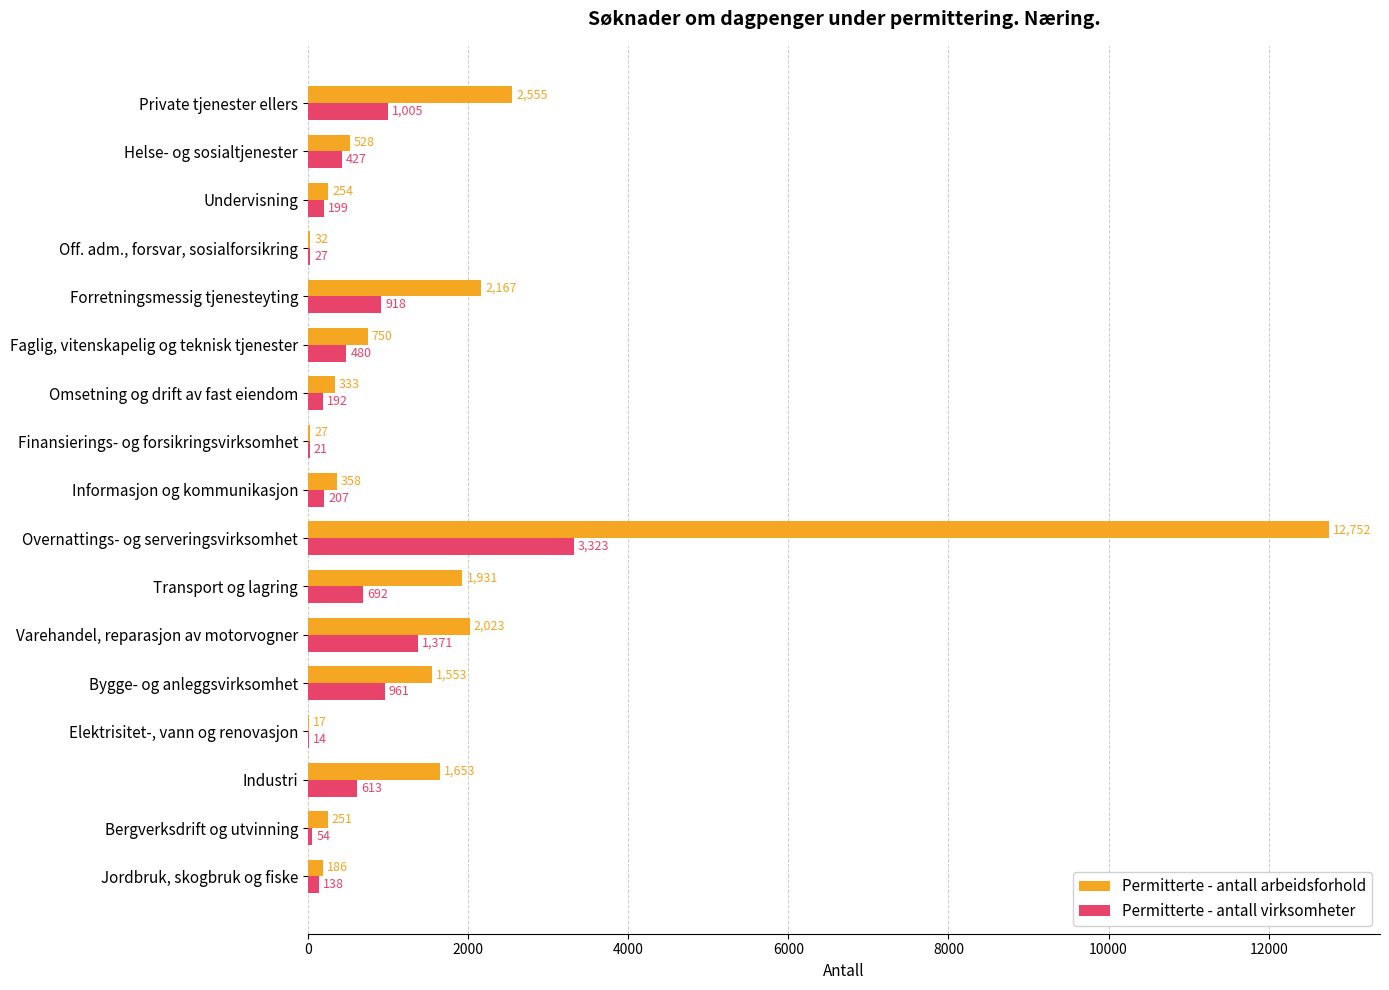

Which series has the largest total across all categories?

Permitterte - antall arbeidsforhold